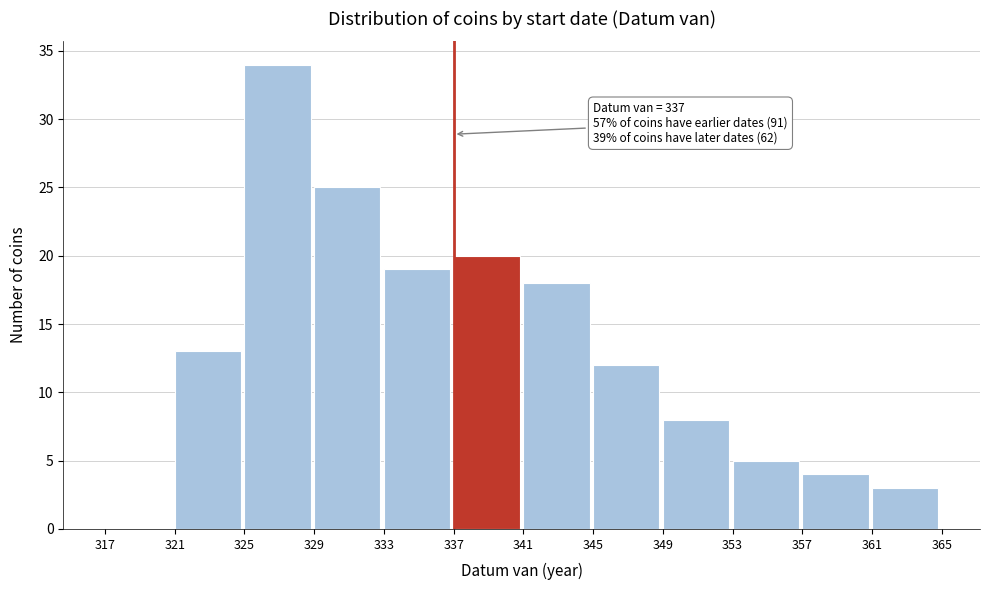

Which range on the x-axis has the tallest bar?

325 to 329